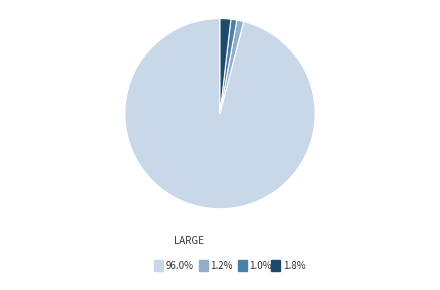

Is there any slice that represents more than half of the pie?

Yes